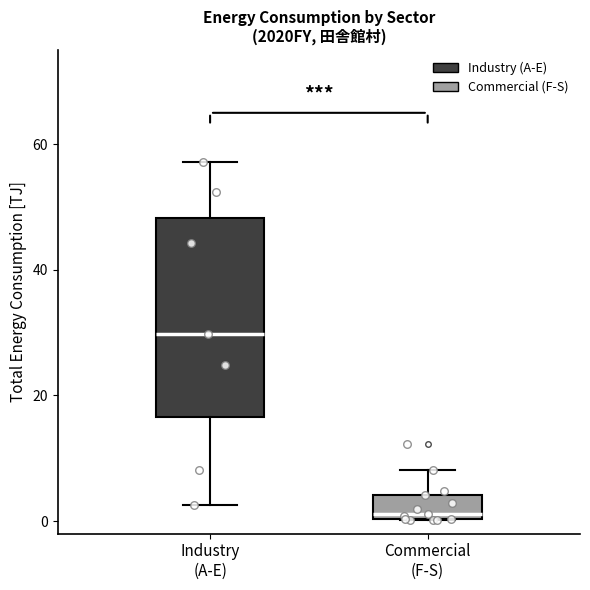

Reading left to right, read every box against the y-axis: the position of its median line, the range the box covers, and the ends of its whiskers. The values are not printed on the chart, so give them approximately, as read against the axis.

Industry (A-E): median 30, box 16 to 48, whiskers 2 to 58
Commercial (F-S): median 2, box 0 to 4, whiskers 0 to 8